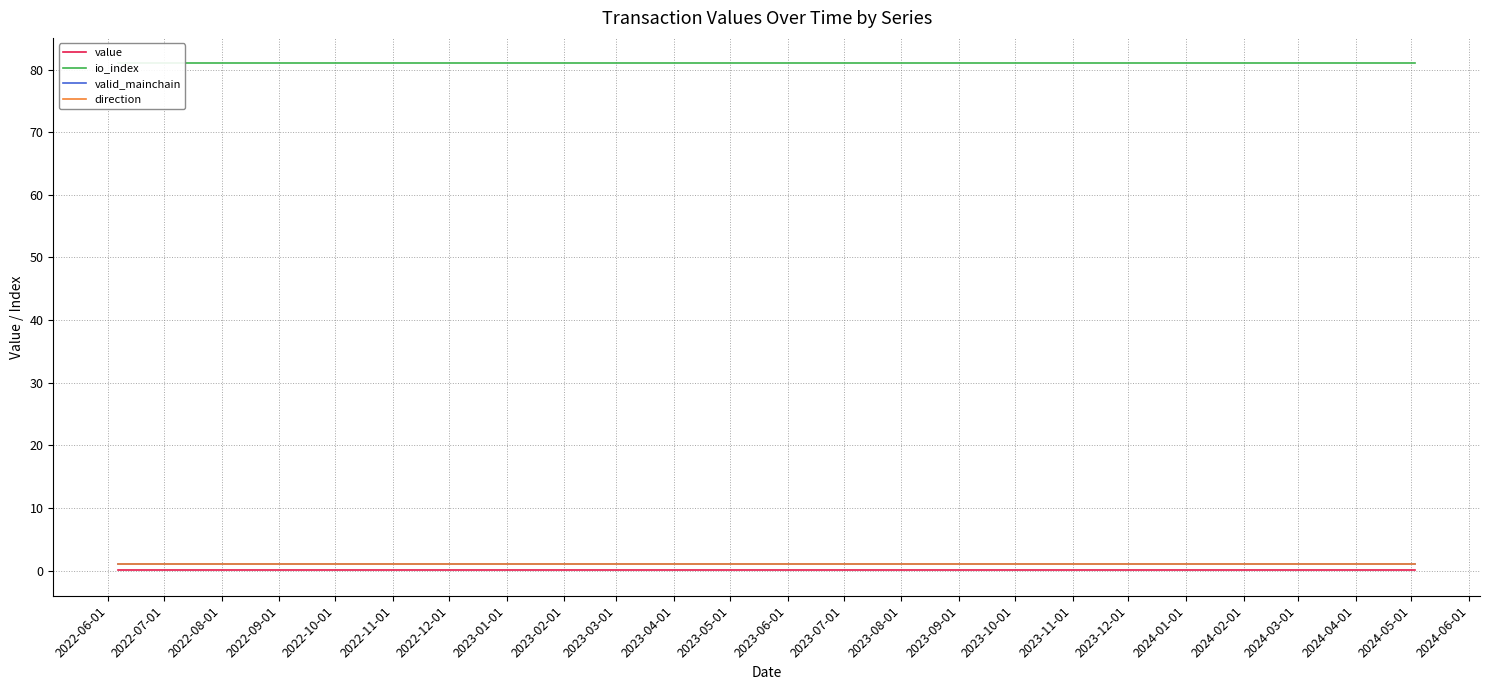

What is the label of the 24th point from the right?

2022-06-01